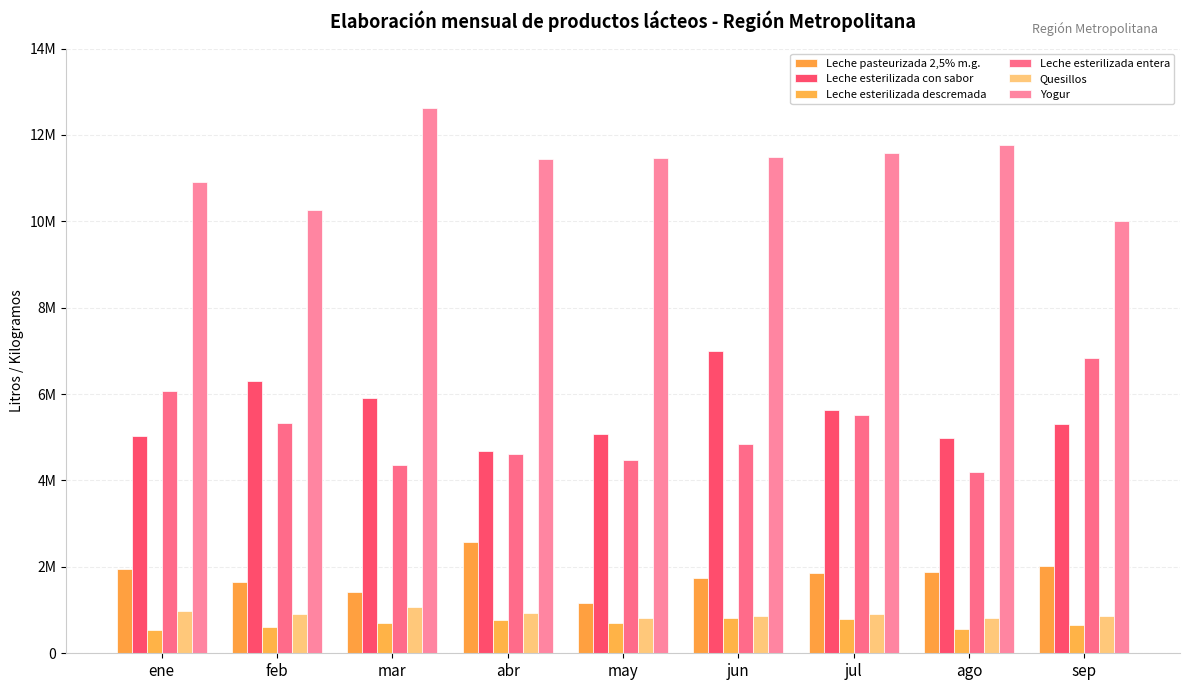

Reading right to left, list all the values displayed in this chart.

Leche pasteurizada 2,5% m.g.: 2013020	1873680	1851630	1751740	1169920	2573350	1417100	1644100	1950020
Leche esterilizada con sabor: 5299908	4991962	5643005	6995322	5073923	4688689	5902120	6308203	5029115
Leche esterilizada descremada: 664970	561970	782530	809280	692110	769690	707770	604480	529810
Leche esterilizada entera: 6844720	4186110	5506990	4835660	4477980	4621130	4362010	5340320	6070810
Quesillos: 862209	826621	915002	861303	819455	928558	1064469	905922	981547
Yogur: 10013274	11765153	11580892	11480314	11456173	11440932	12615398	10256118	10913877